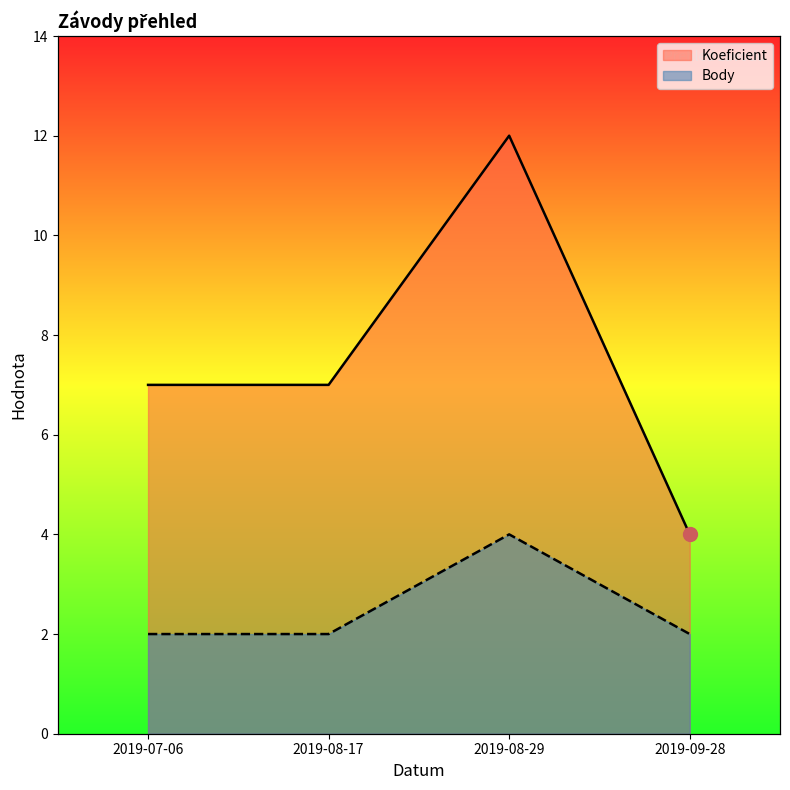

Reading left to right, transcribe all the data shown in this chart.

Koeficient: 7	7	12	4
Body: 2	2	4	2